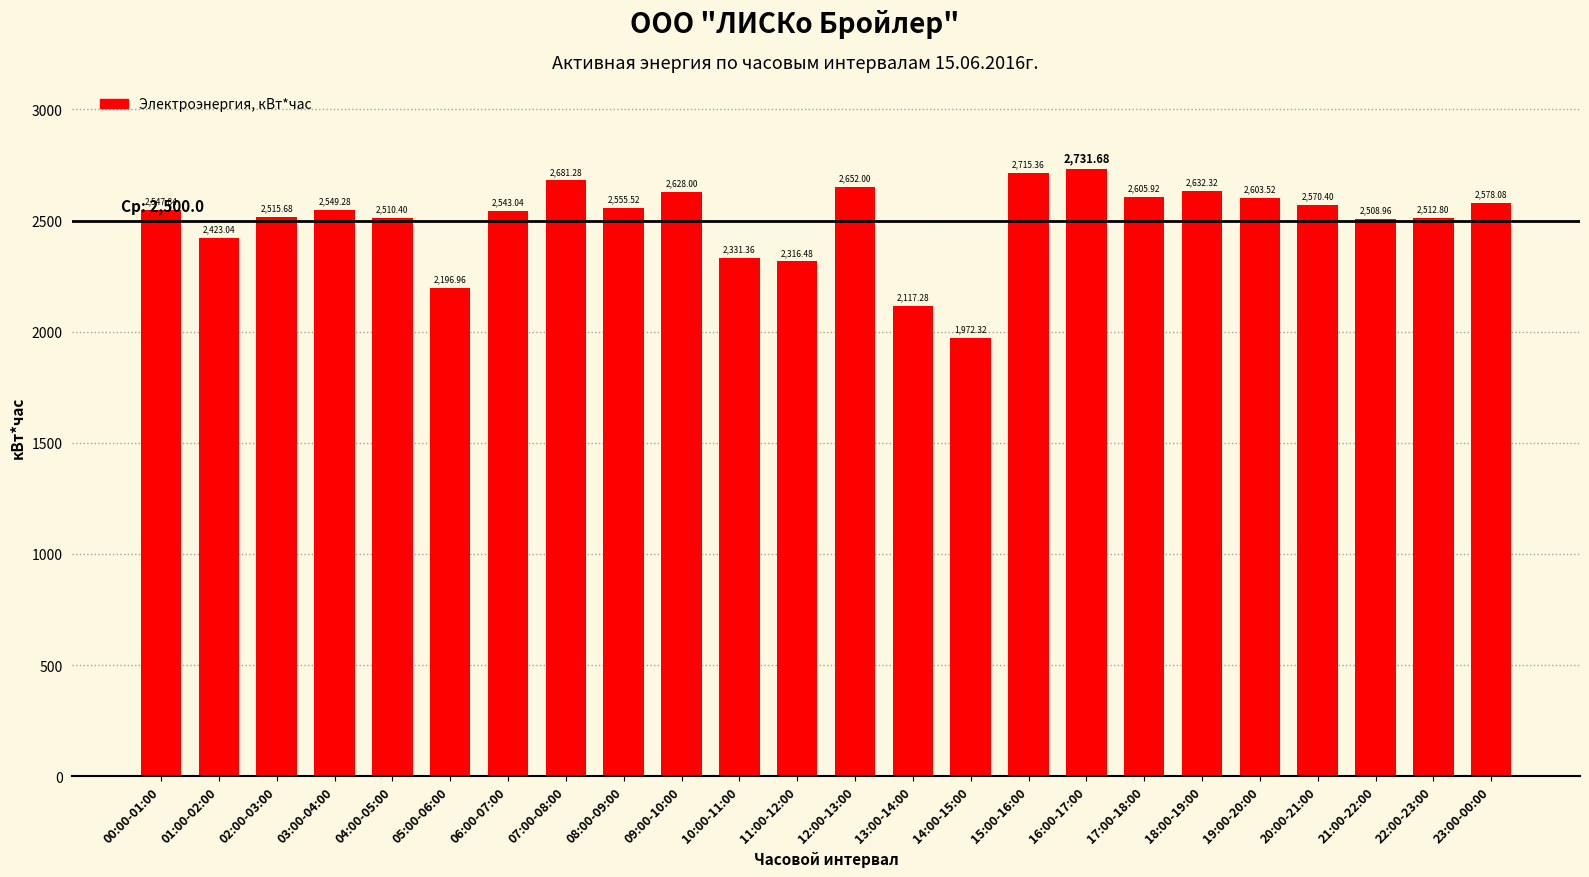

What is the label of the 12th bar from the left?

11:00-12:00